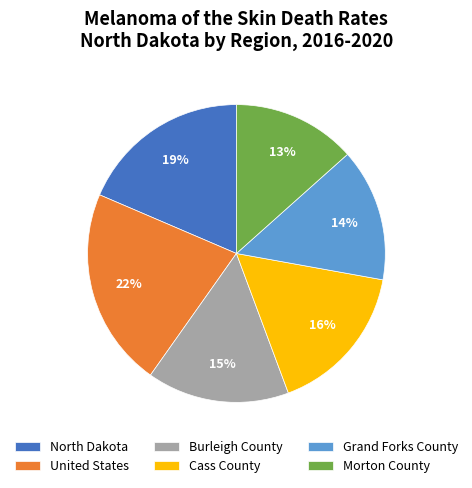

Is it true that Morton County is 2% of the pie?

False